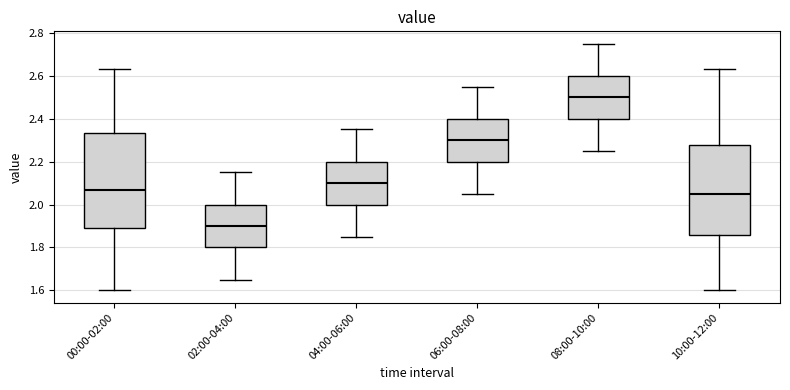

Reading left to right, transcribe this box plot: for each box, give where its median line is, the range the box spans, and where its two whiskers end, as read against the y-axis. The values are not printed on the chart, so give them approximately, as read against the axis.

00:00-02:00: median 2.08, box 1.90 to 2.34, whiskers 1.60 to 2.64
02:00-04:00: median 1.90, box 1.80 to 2.00, whiskers 1.66 to 2.16
04:00-06:00: median 2.10, box 2.00 to 2.20, whiskers 1.86 to 2.36
06:00-08:00: median 2.30, box 2.20 to 2.40, whiskers 2.06 to 2.56
08:00-10:00: median 2.50, box 2.40 to 2.60, whiskers 2.26 to 2.76
10:00-12:00: median 2.06, box 1.86 to 2.28, whiskers 1.60 to 2.64